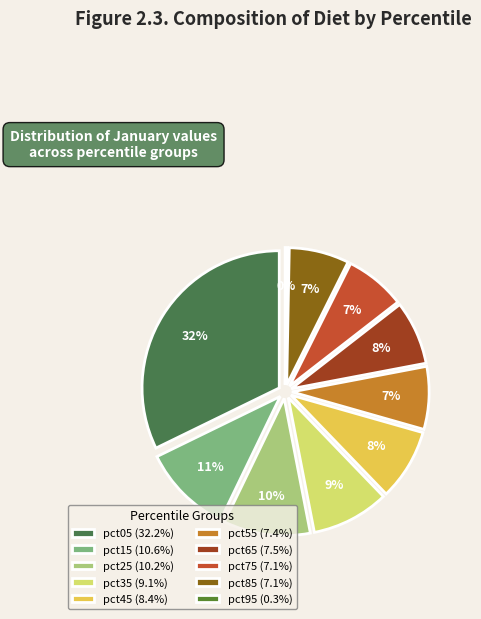

What is the smallest slice in the pie chart?

pct95